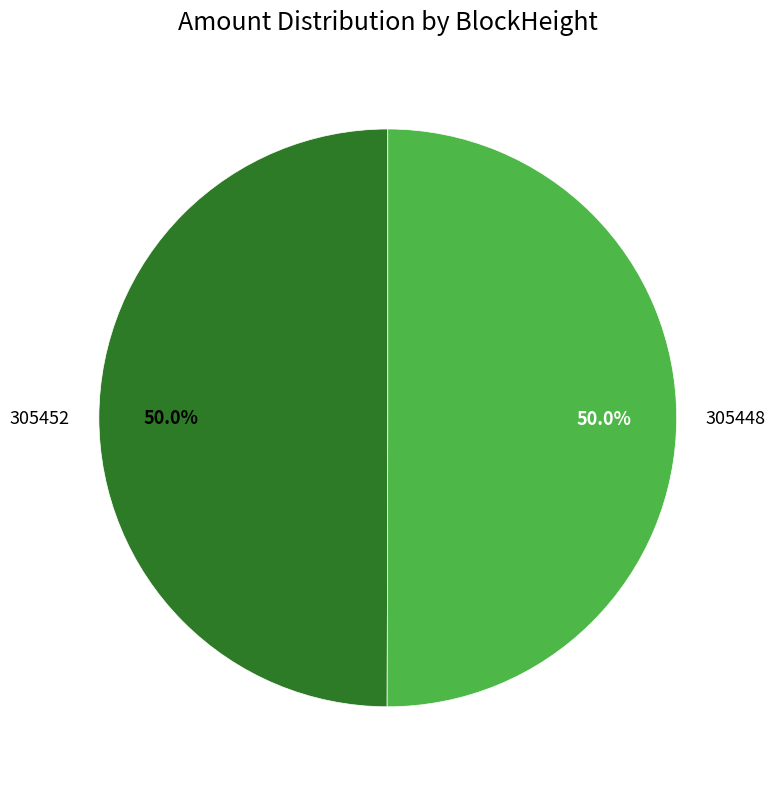

To the nearest percent, what is the difference between the 305452 and 305448 slice percentages?

0%